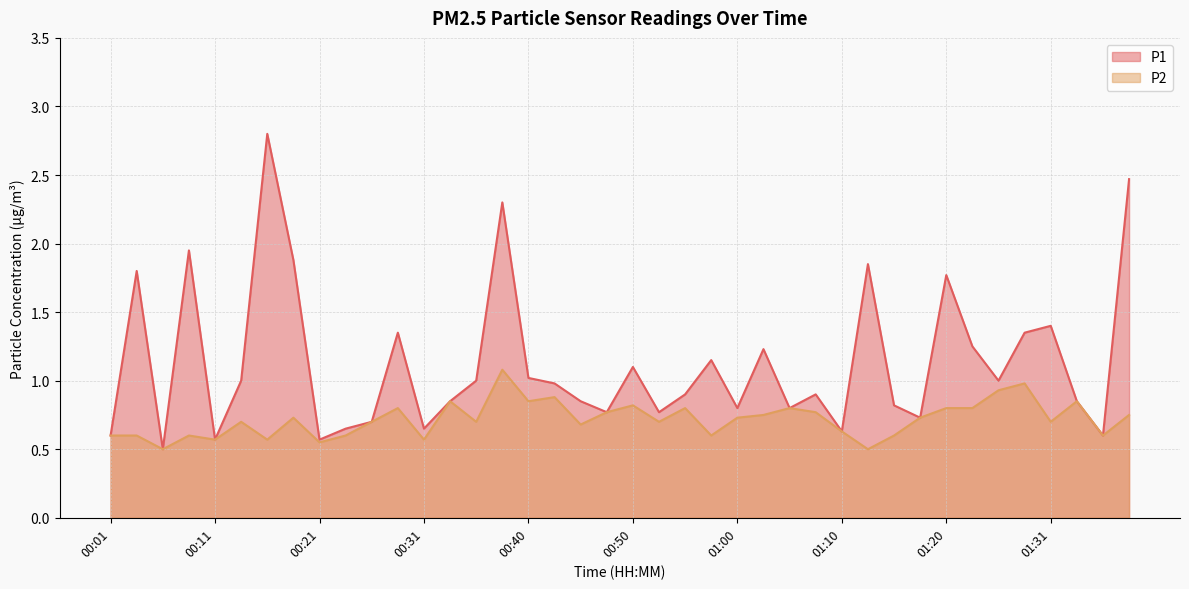

How many interior local peaks does the P1 series have?

12